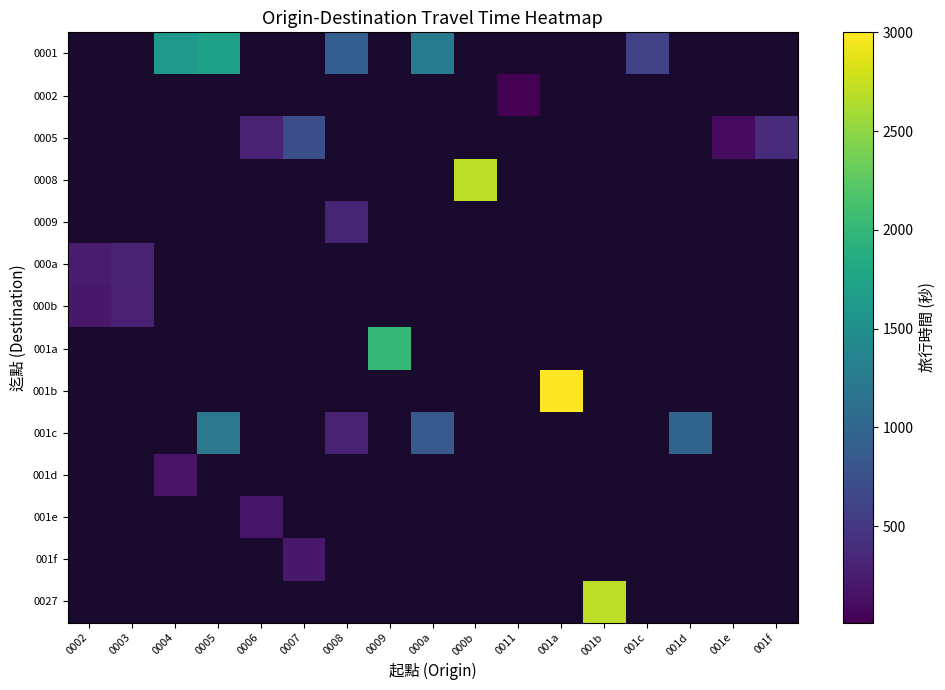

Count the number of categories in the chart.

17